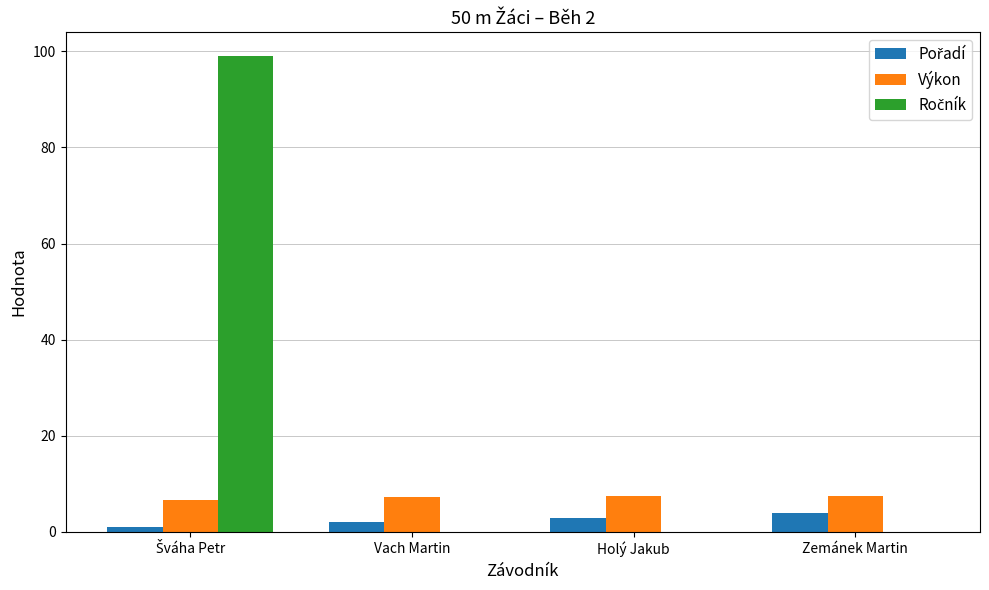

What value does the Výkon series have at Zemánek Martin?

7.5